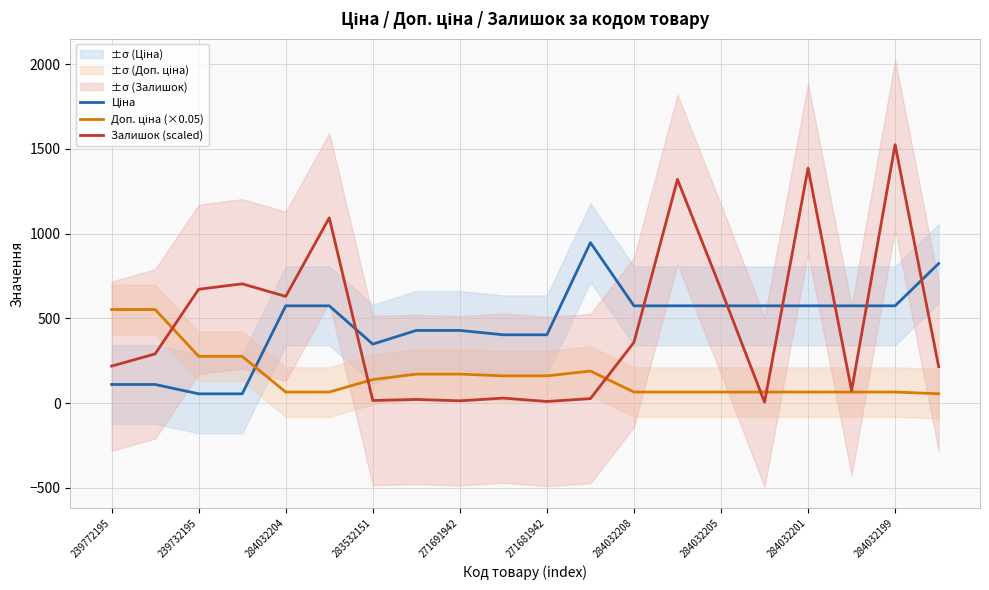

True or false: Залишок (scaled) has a value of 1386.6 at 284032201.

True